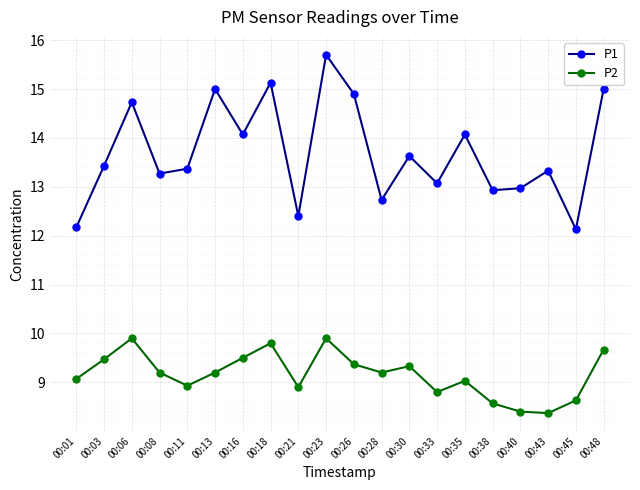

What is the highest value of the P2 series?

9.9